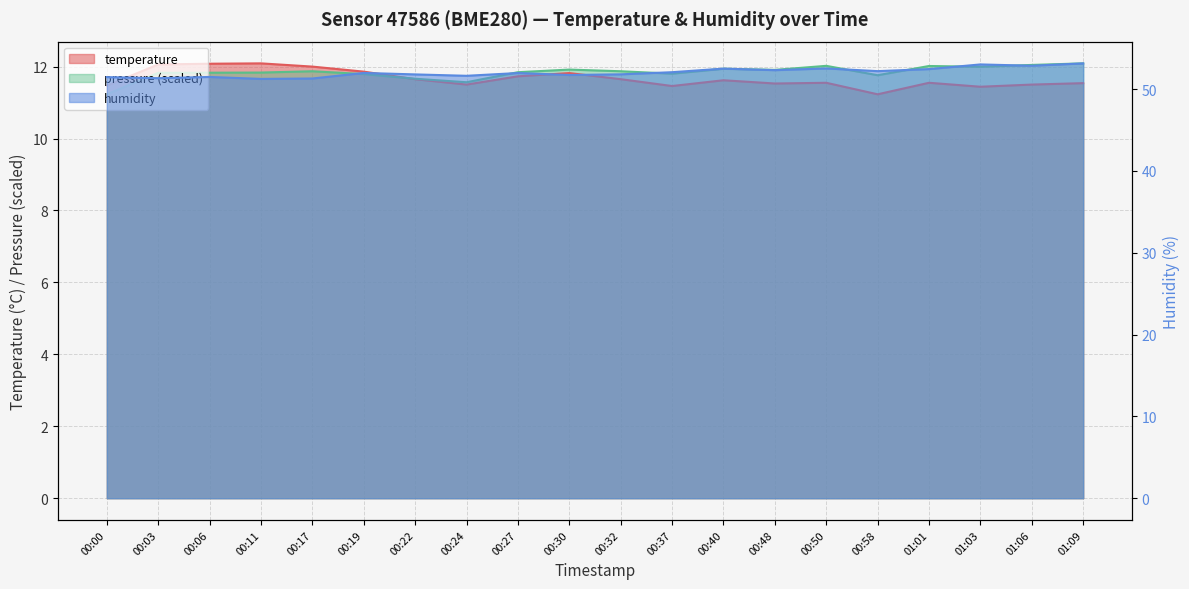

True or false: humidity has more than 2 interior local peaks.

True